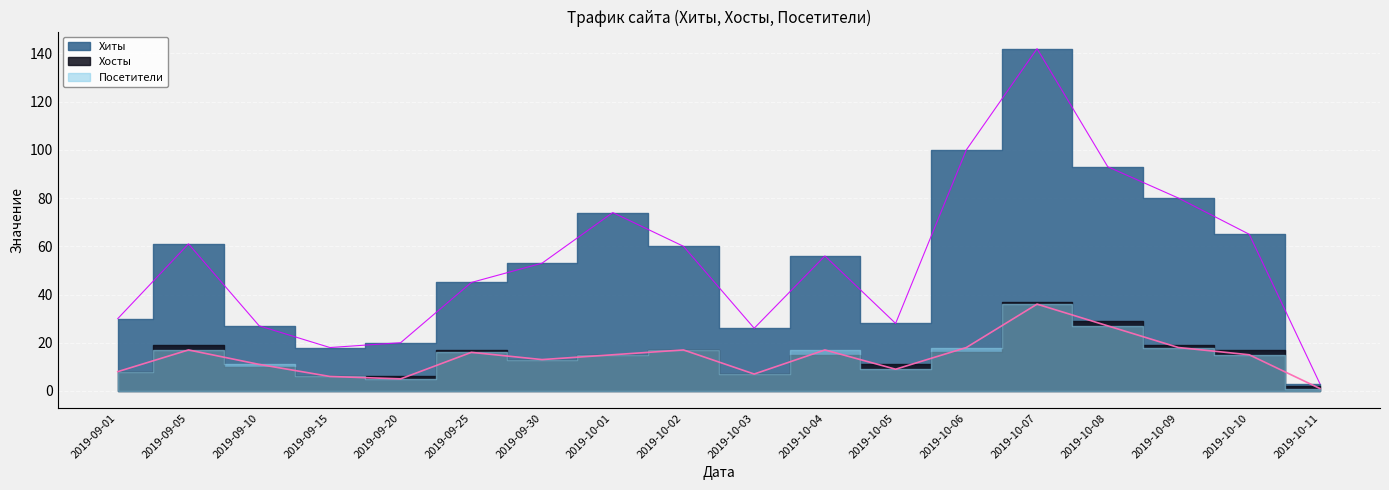

How many data points in Хиты are less than 56?

9